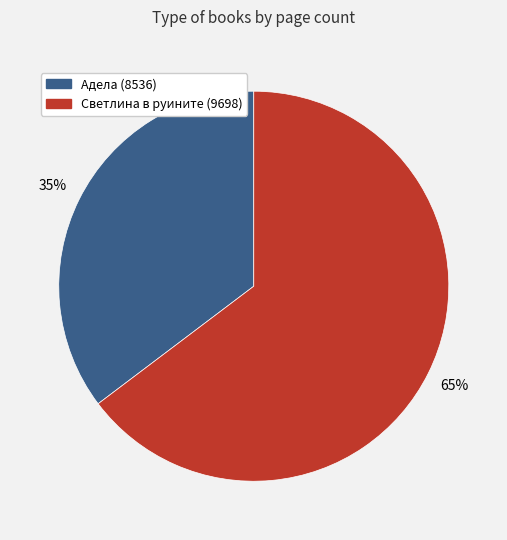

How many segments does this pie chart have?

2